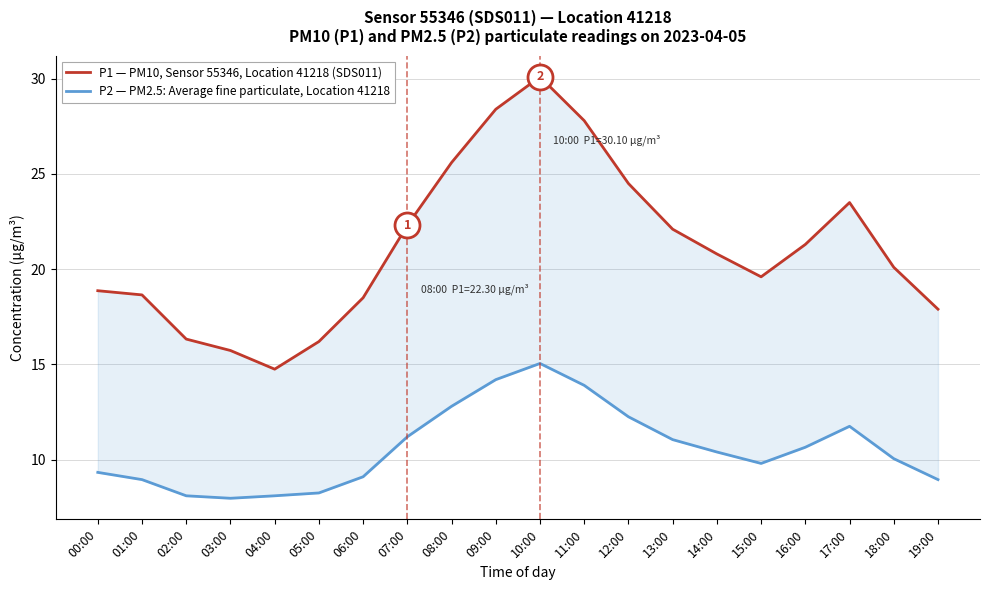

True or false: P2 — PM2.5: Average fine particulate, Location 41218 has more than 0 points higher than both neighbors.

True